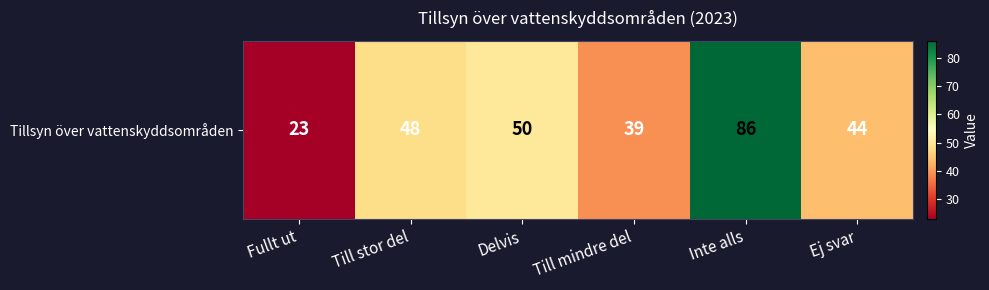

Rank the categories by value from lowest to highest.

Fullt ut, Till mindre del, Ej svar, Till stor del, Delvis, Inte alls